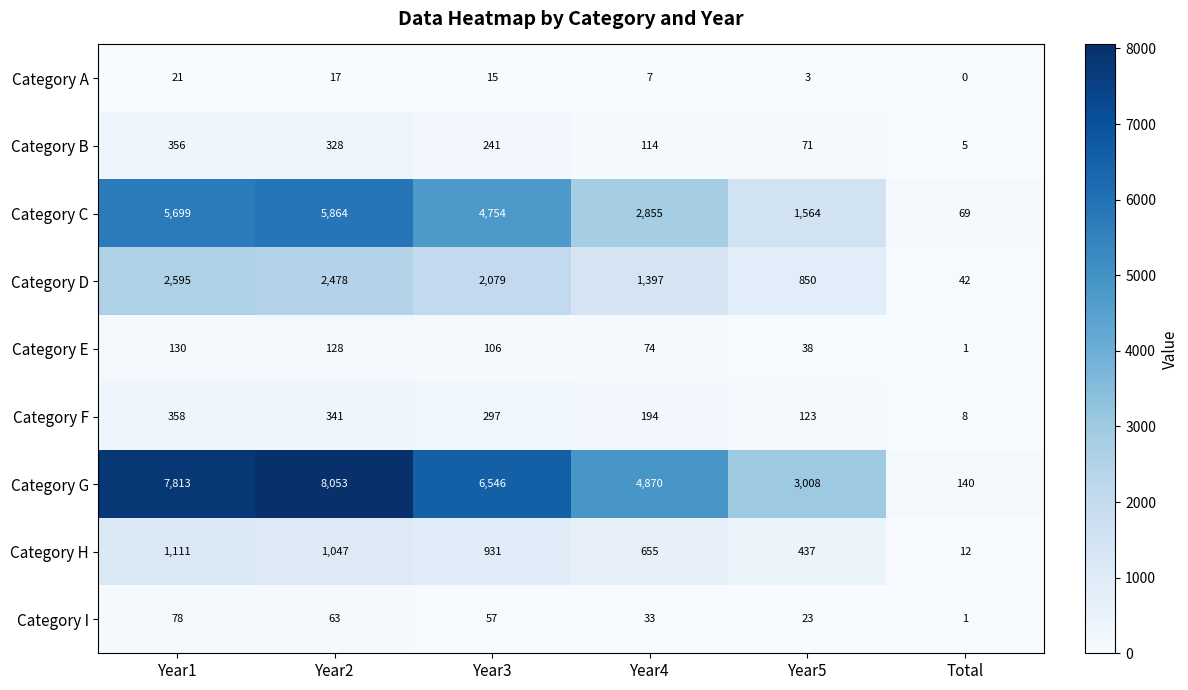

What is the total value across all series at Year1?

18161